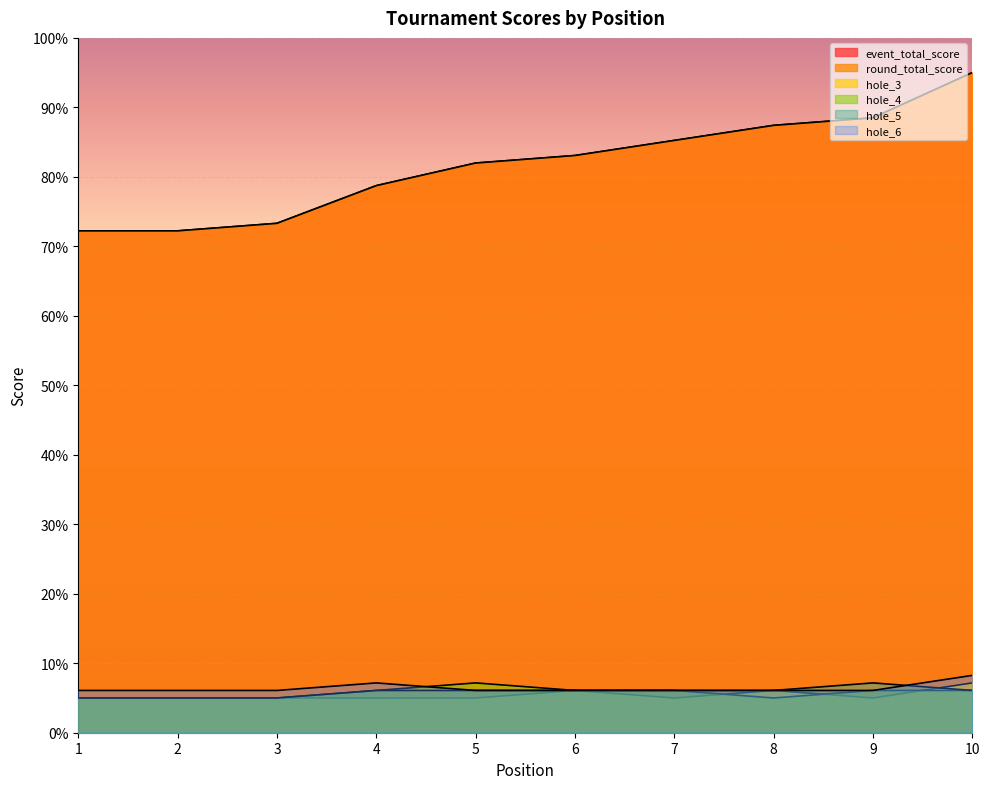

What is the lowest value of the hole_3 series?

5.0